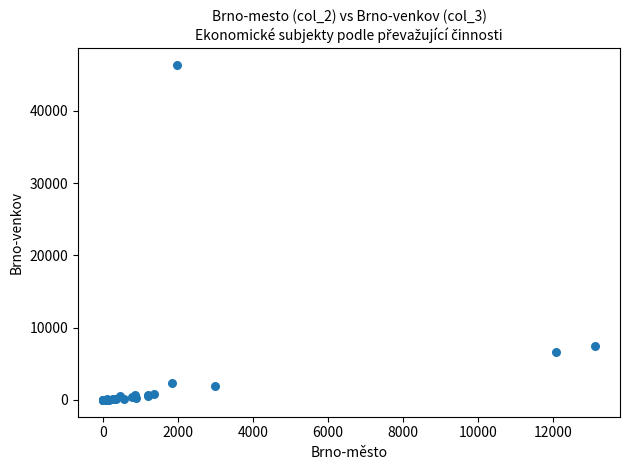

What Y value in the scatter plot is closest to 23164?

7403